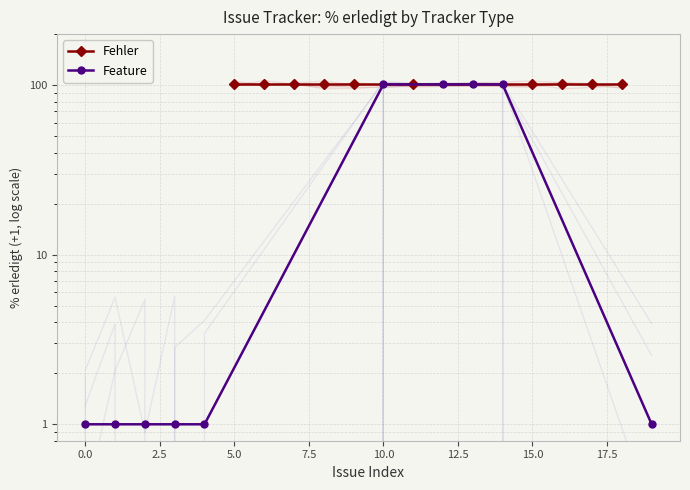

What is the smallest value displayed?

1